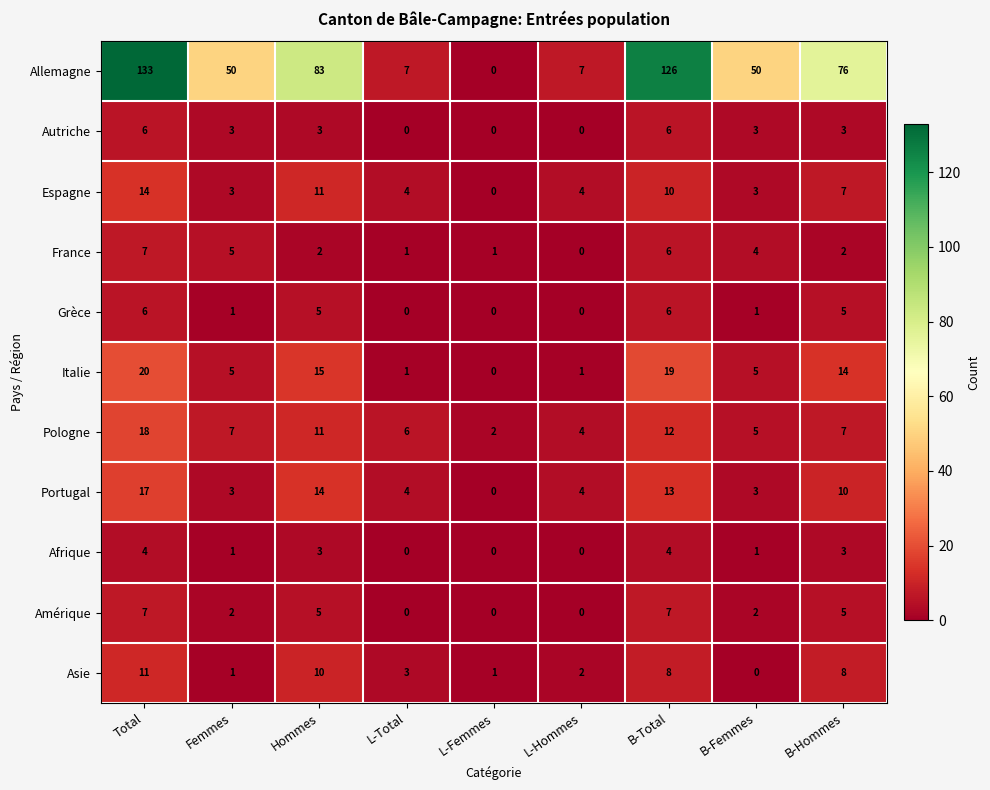

At how many categories does at least one series exceed 18?

6